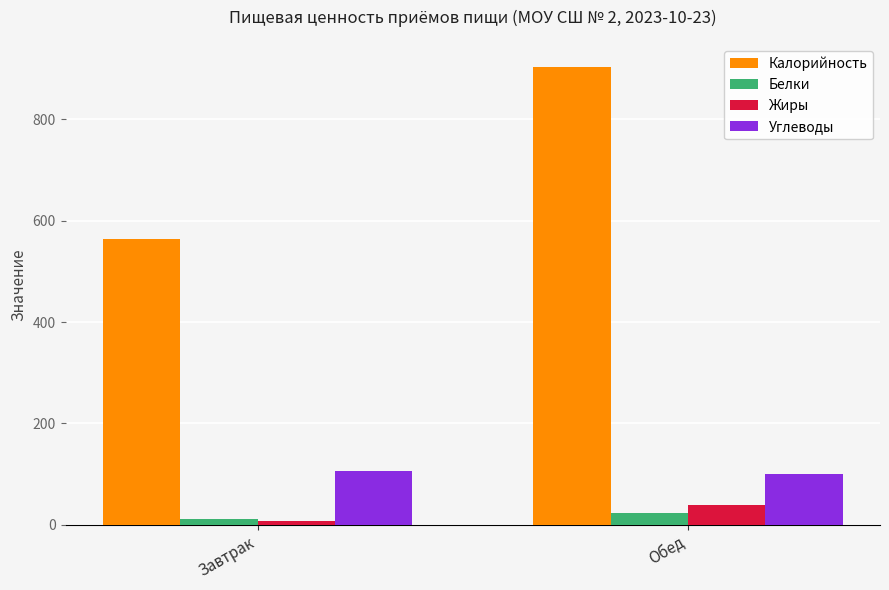

How many groups of bars are there?

2